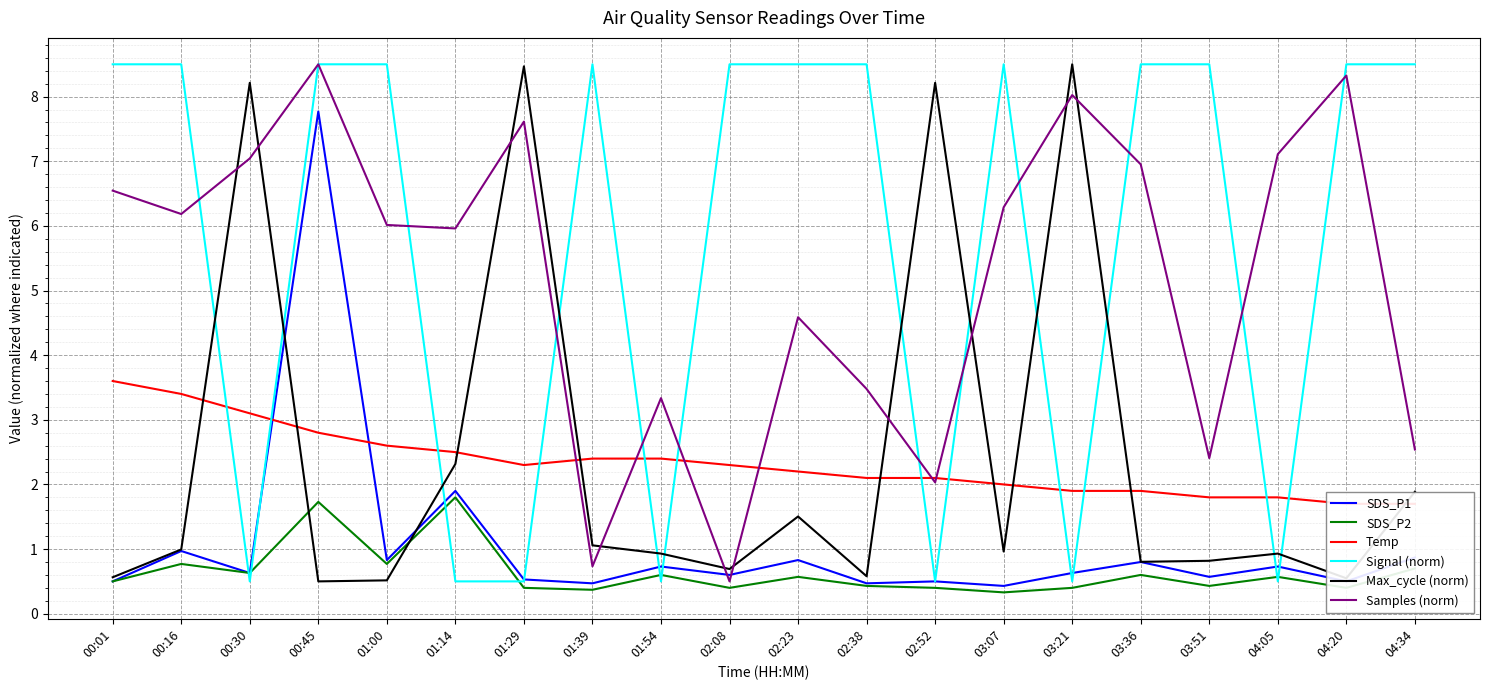

Is it true that SDS_P1 equals 0.8 at 03:36?

True